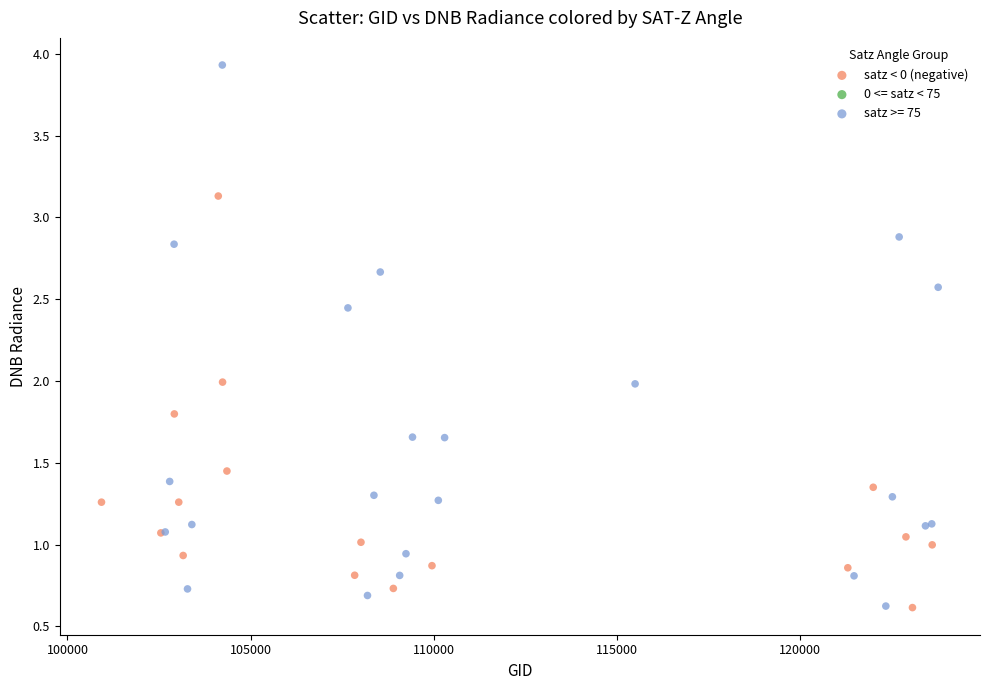

Which series has the largest Y range (max minus min)?

satz >= 75